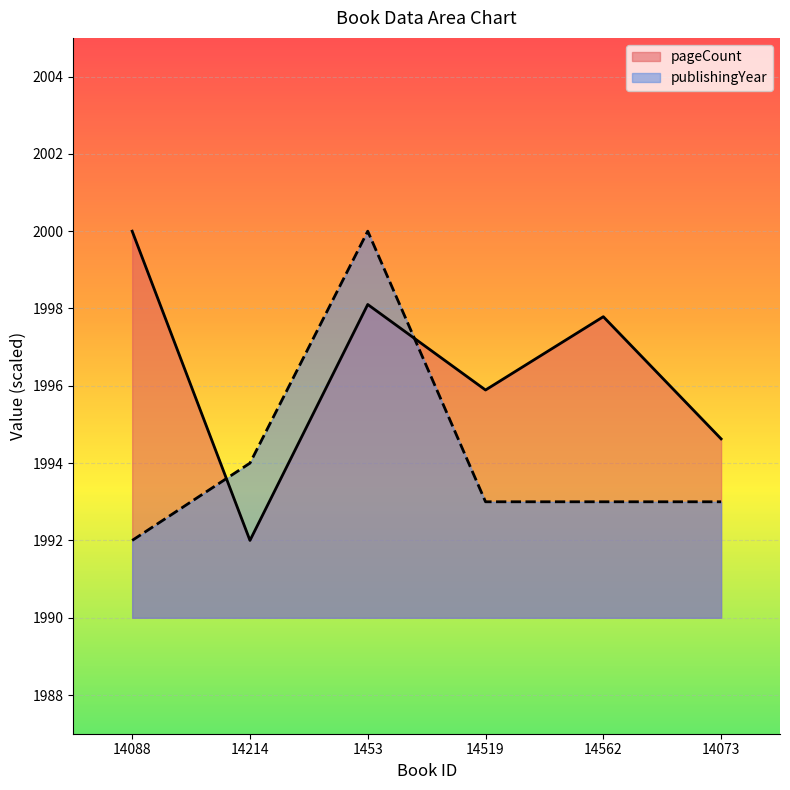

What is the maximum value for publishingYear?

2000.0